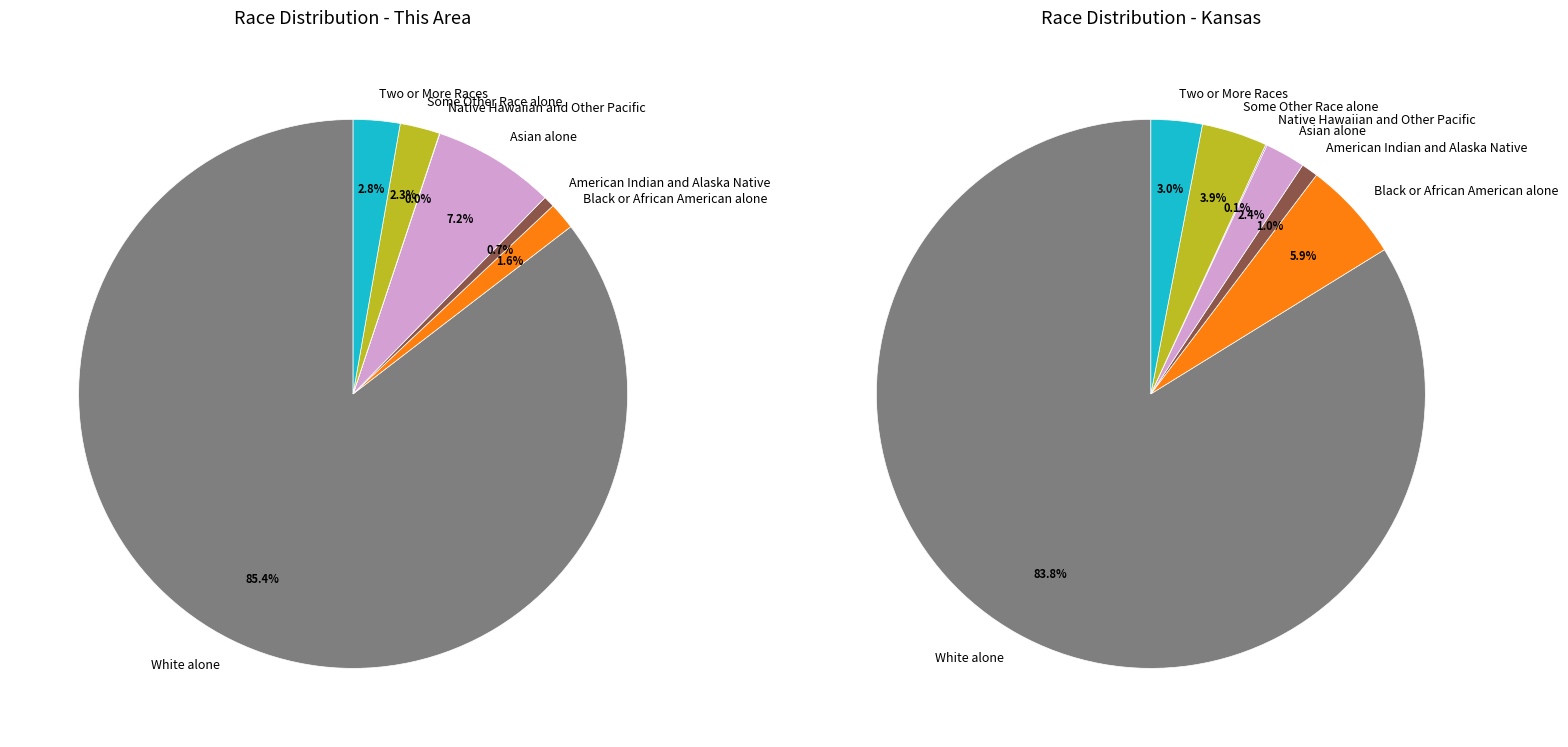

Approximately how many times larger is the value at Asian alone compared to Some Other Race alone?

3.1